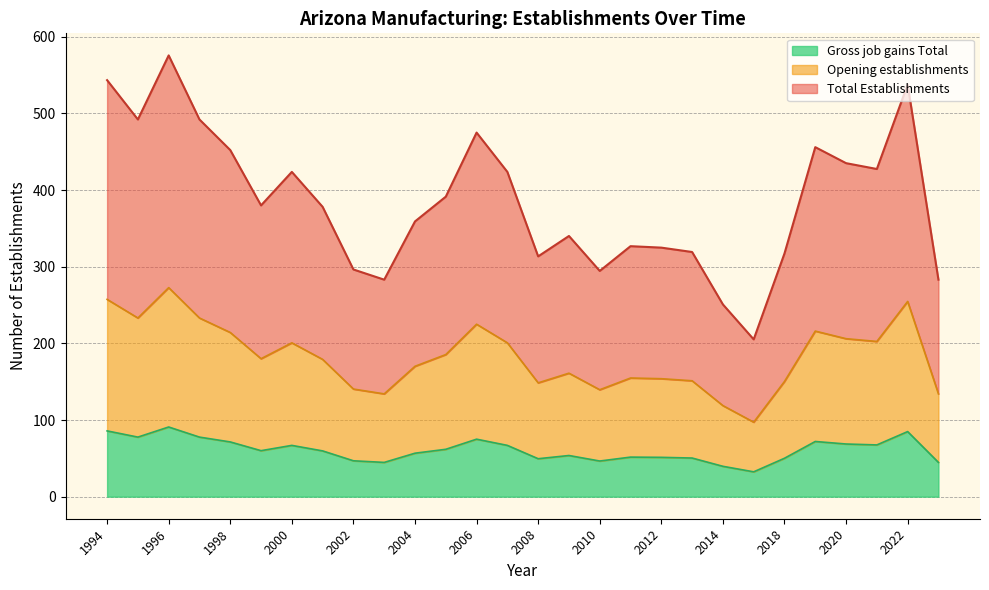

Does the chart have visible grid lines?

Yes